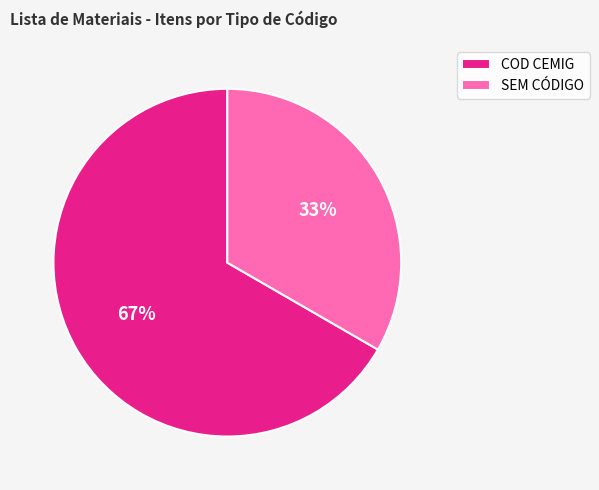

To the nearest percent, what is the average slice percentage?

50%